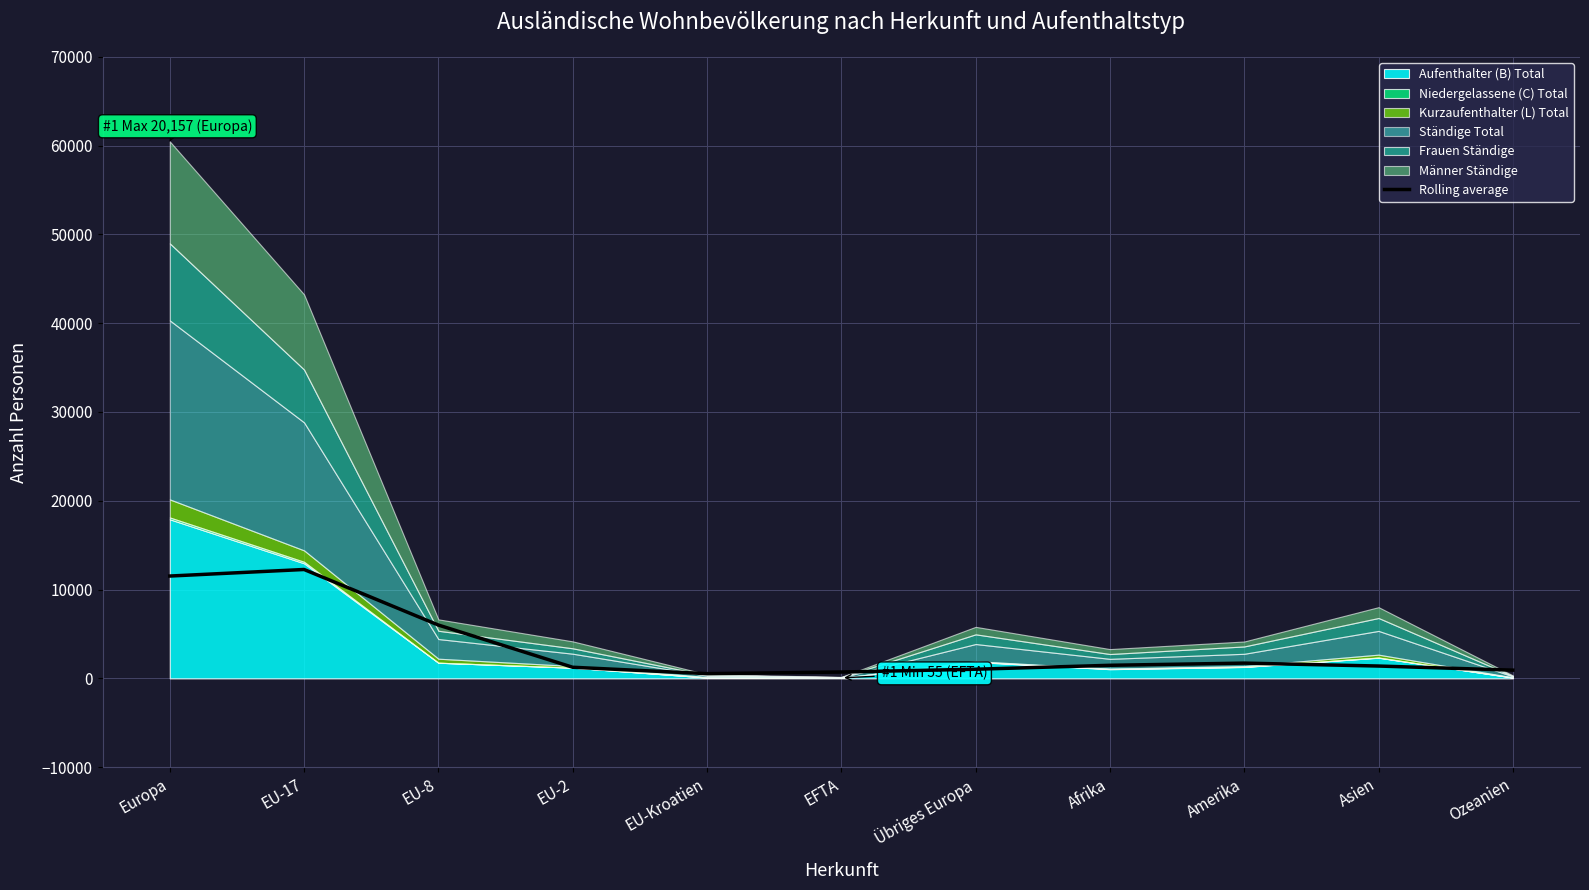

Where does the data first go above 1389?

Europa